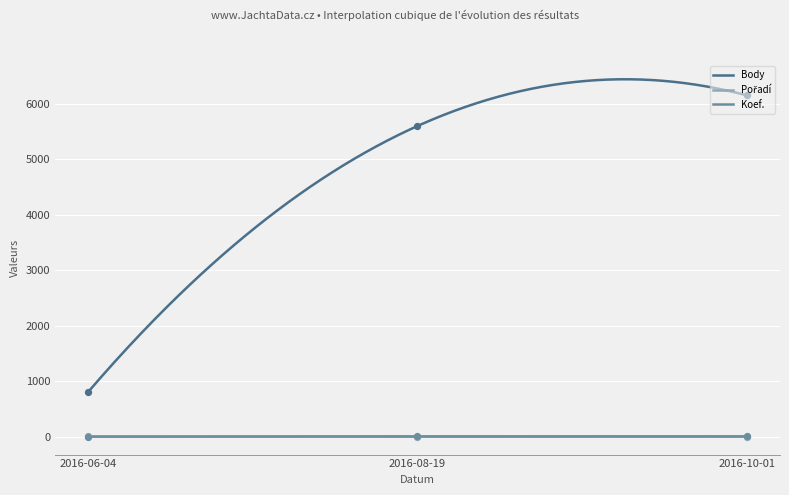

Is the value of Koef. at 2016-08-19 greater than the value of CTL at 2016-10-01?

Yes